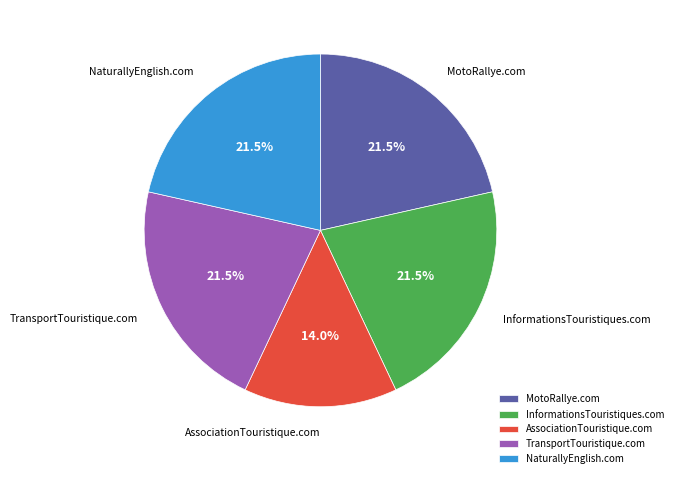

Is there any slice that represents more than half of the pie?

No